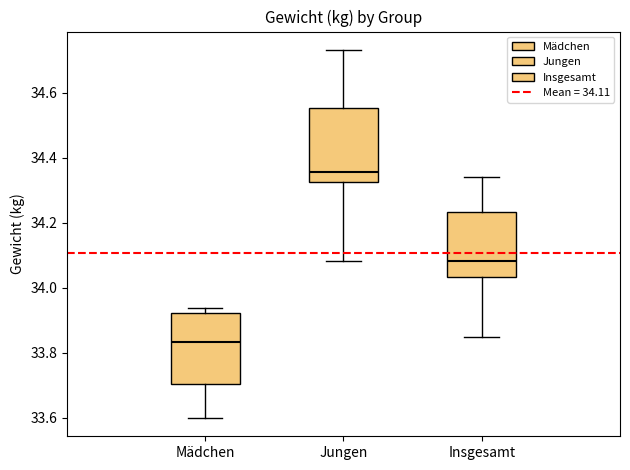

Reading left to right, read every box against the y-axis: the position of its median line, the range the box covers, and the ends of its whiskers. The values are not printed on the chart, so give them approximately, as read against the axis.

Mädchen: median 33.84, box 33.70 to 33.92, whiskers 33.60 to 33.94
Jungen: median 34.36, box 34.32 to 34.56, whiskers 34.08 to 34.74
Insgesamt: median 34.08, box 34.04 to 34.24, whiskers 33.84 to 34.34